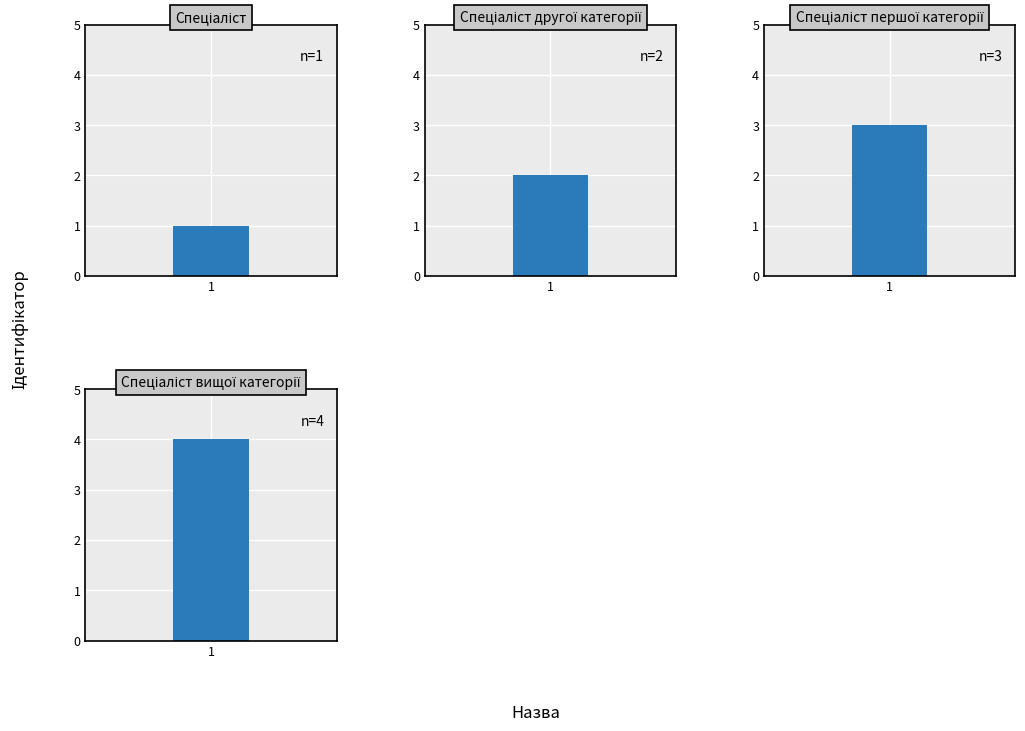

Which has a higher value, Спеціаліст другої категорії or Спеціаліст першої категорії?

Спеціаліст першої категорії